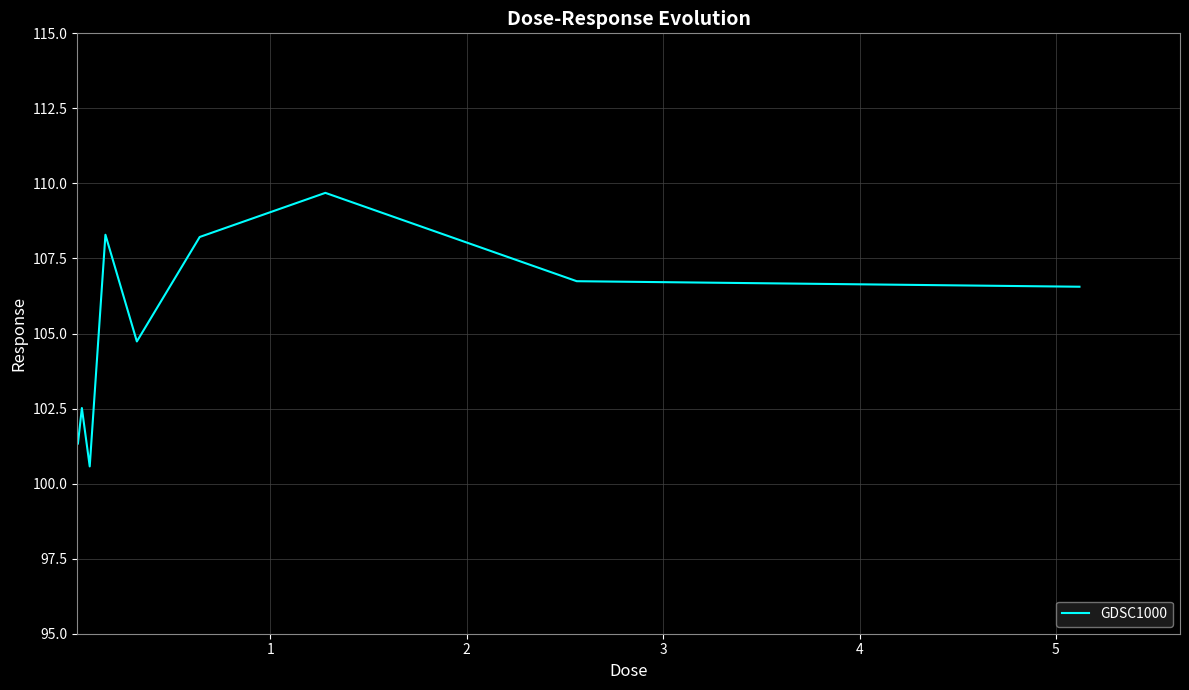

Does the chart have visible grid lines?

Yes